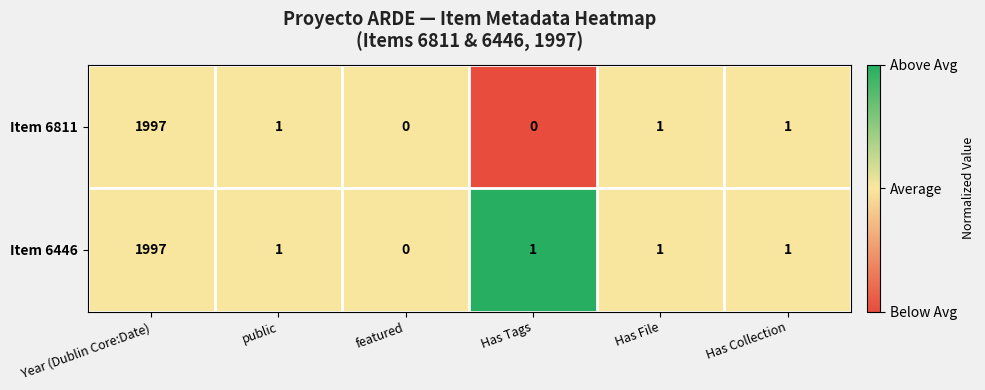

The value of Item 6811 at Has Tags is 0. True or false?

True